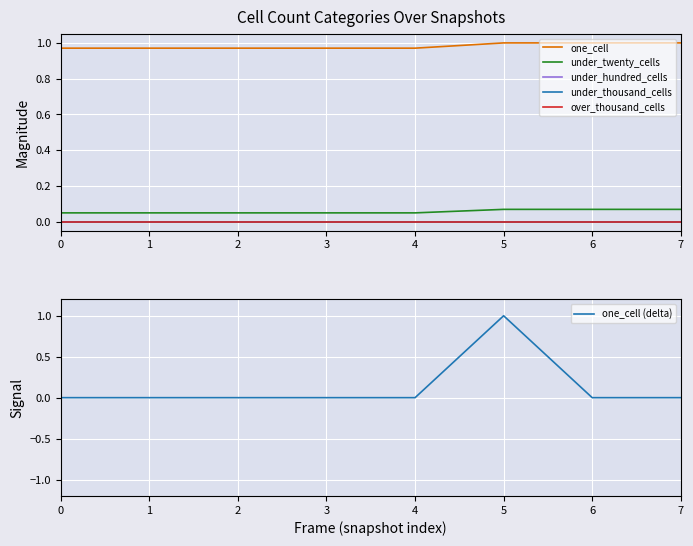

How many under_twenty_cells values are between 0 and 1?

8